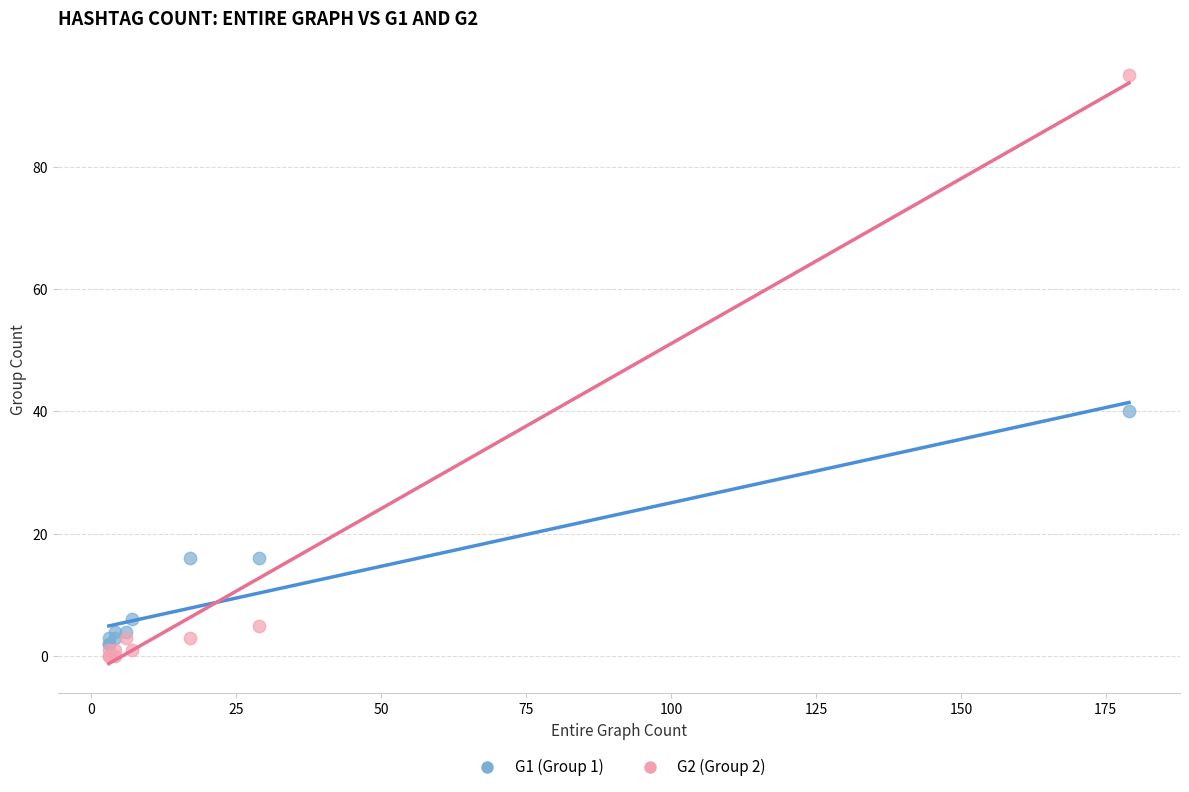

Across all series, what Y value is closest to 47?

40